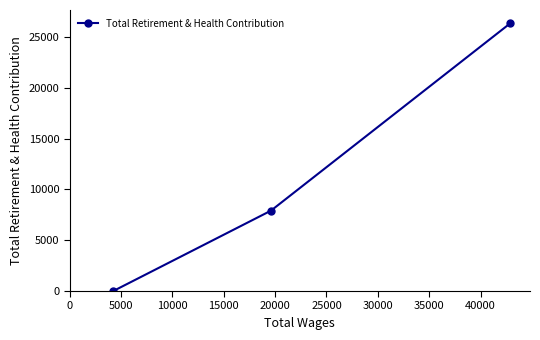

What is the average value?

11411